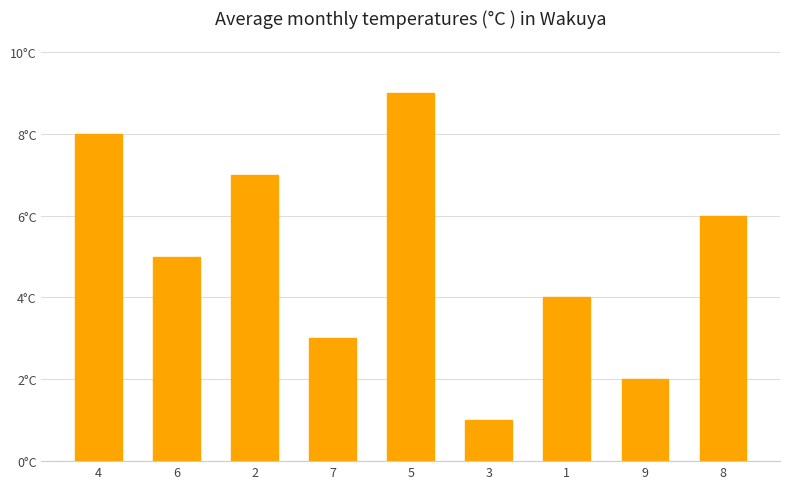

Rank the categories by value from highest to lowest.

5, 4, 2, 8, 6, 1, 7, 9, 3